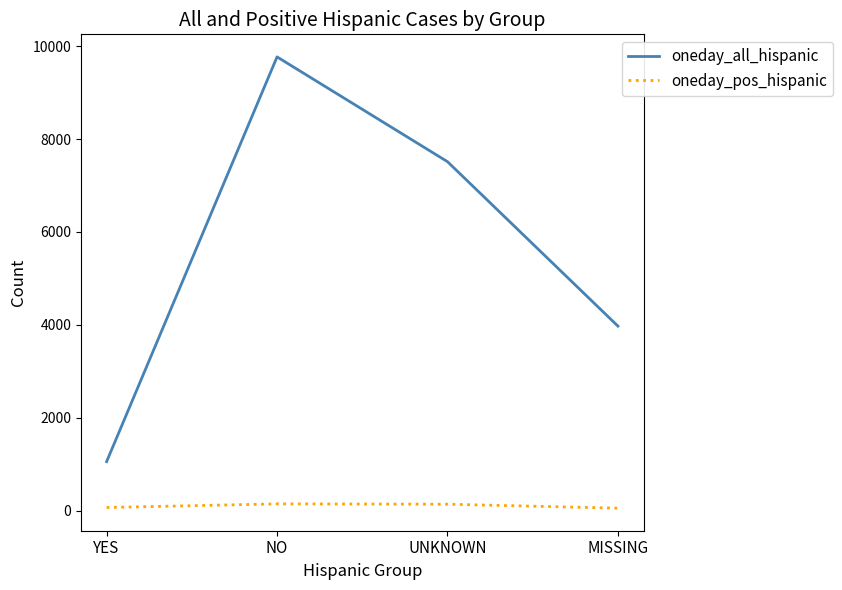

True or false: oneday_all_hispanic and oneday_pos_hispanic intersect in this chart.

False